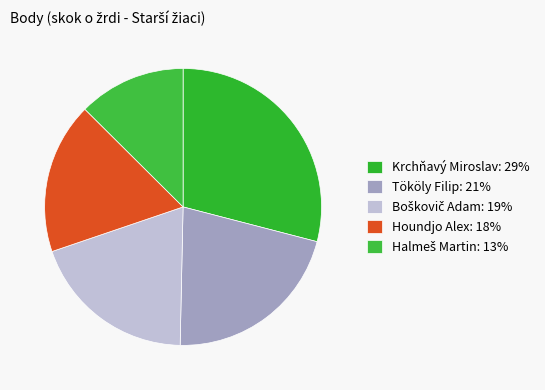

Count the number of slices in the pie.

5